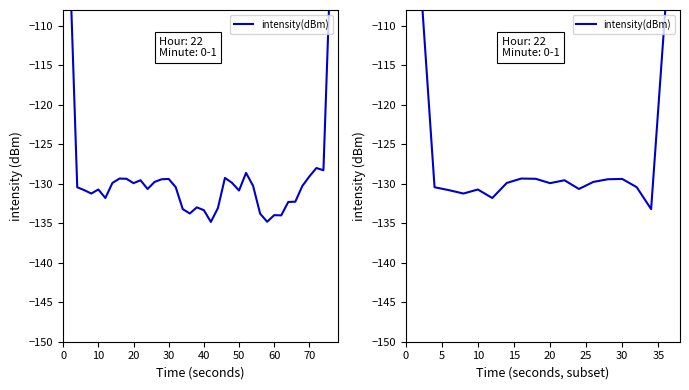

True or false: the data shows -129.4 at 30.

True